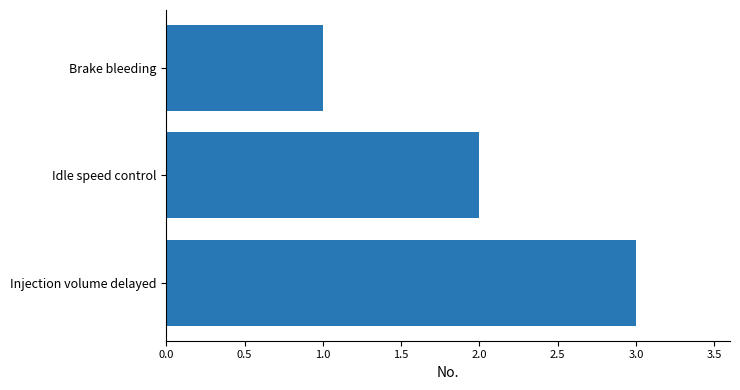

What is the sum of all values?

6